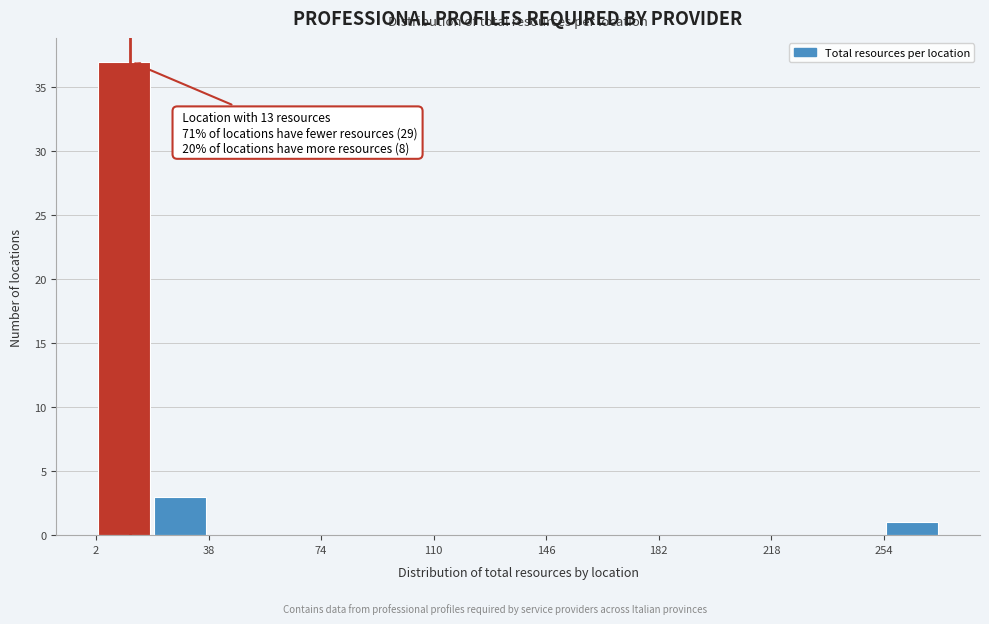

Around what value on the x-axis is the tallest bar? Give the approximate position of its centre, as read against the axis.

10